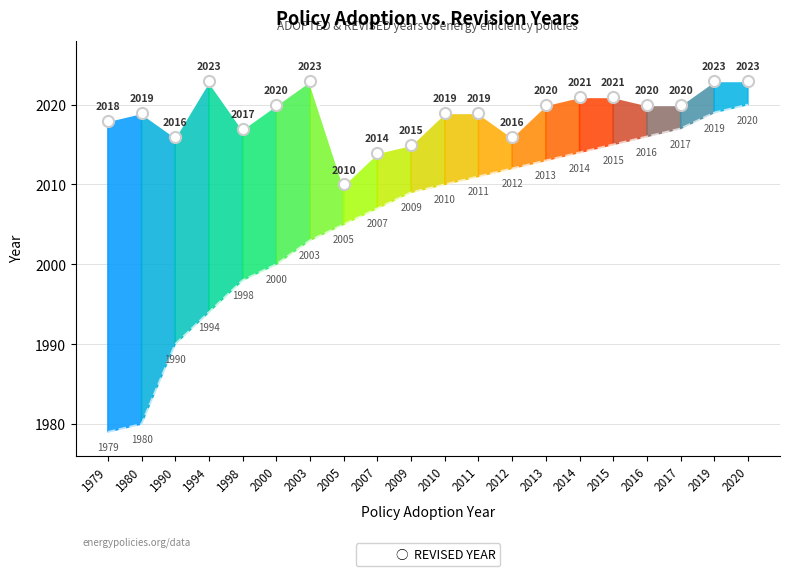

What is the total value across all series at 2010?

4029